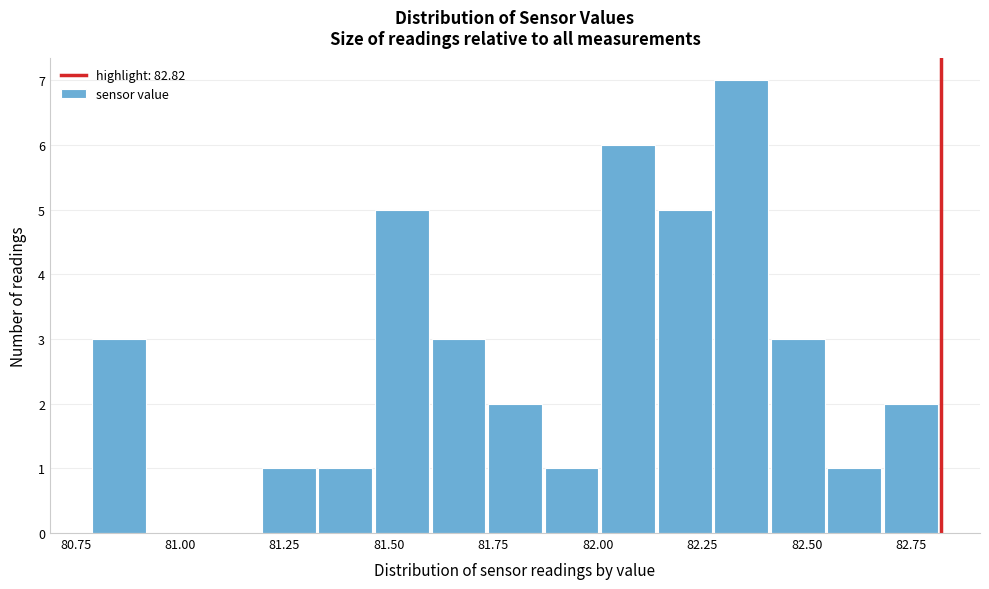

Around what value on the x-axis is the tallest bar? Give the approximate position of its centre, as read against the axis.

82.35